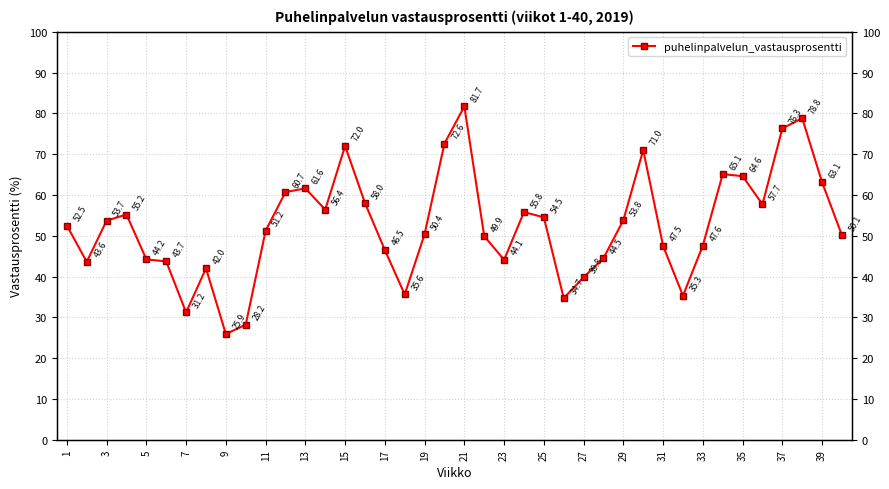

How many points are lower than both their immediate neighbors (excluding endpoints)?

9